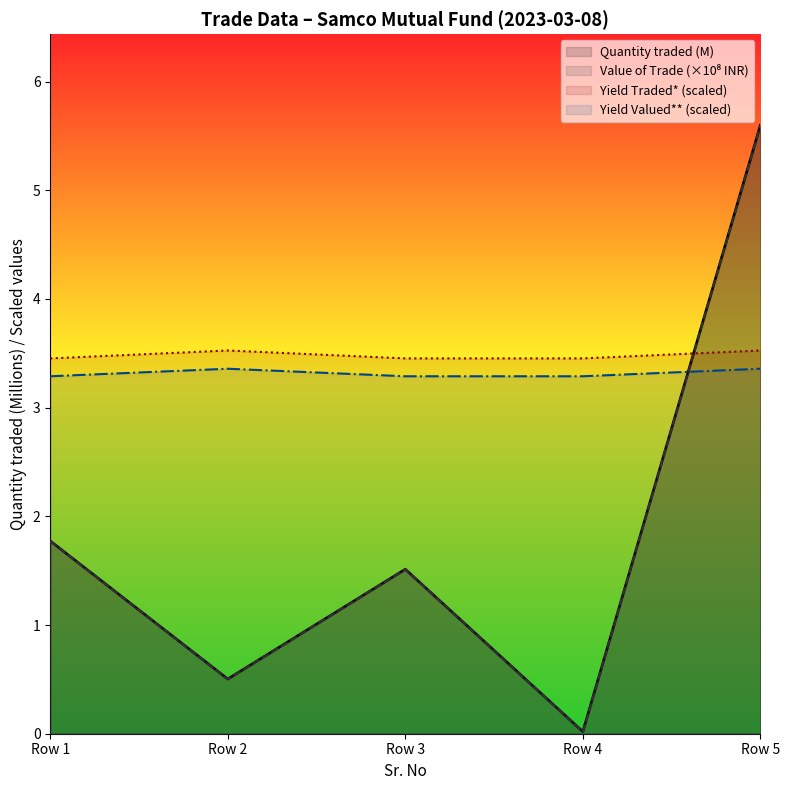

At which category is the sum across all series the highest?

Row 5